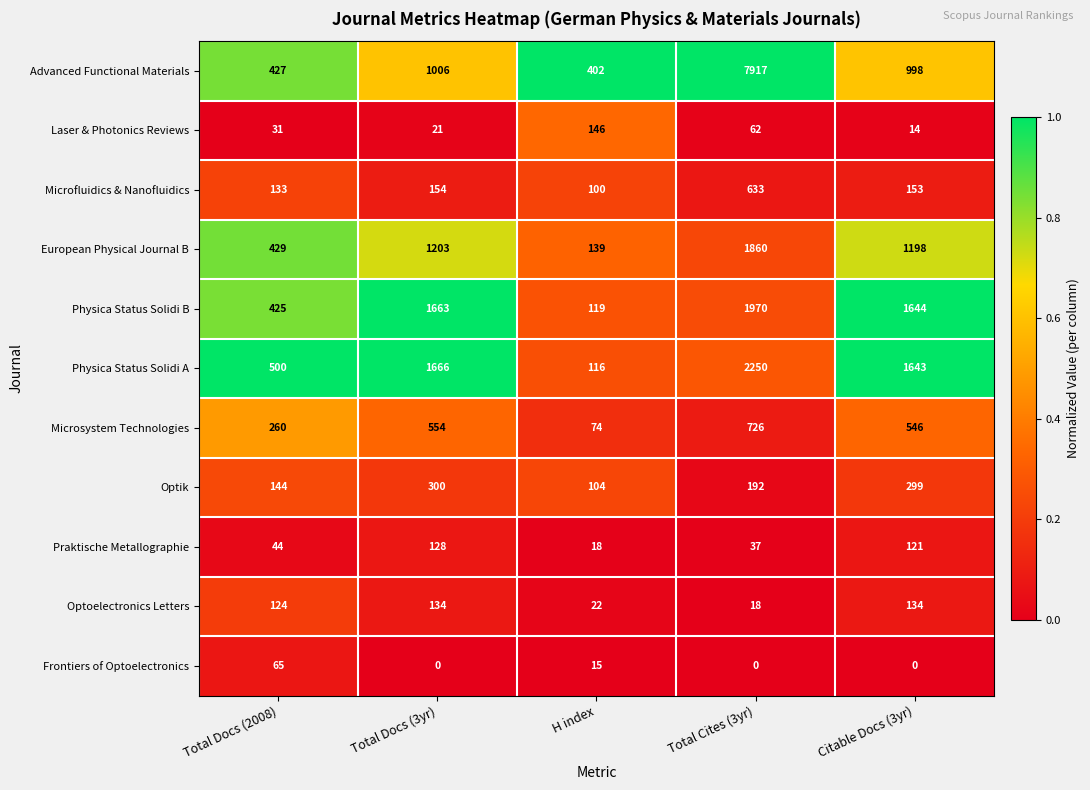

What is the maximum value shown in the chart?

7917